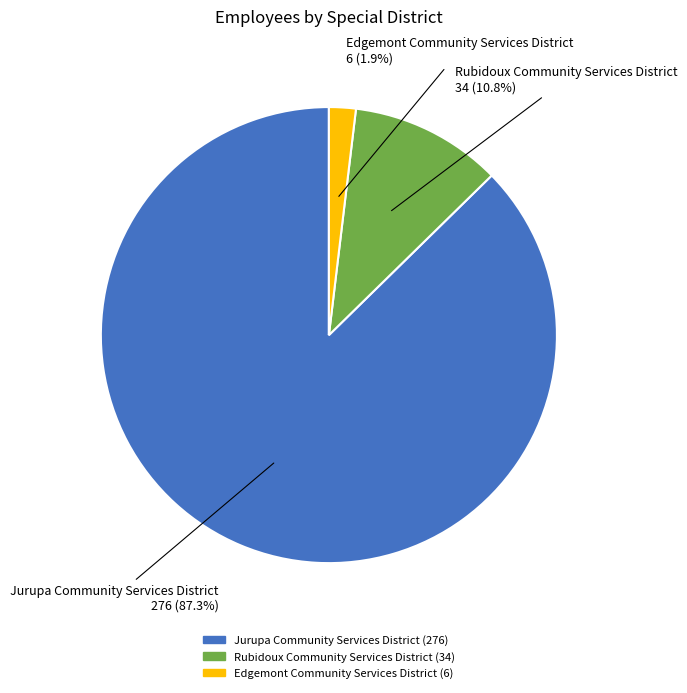

What percentage is the Rubidoux Community Services District slice, to the nearest percent?

11%